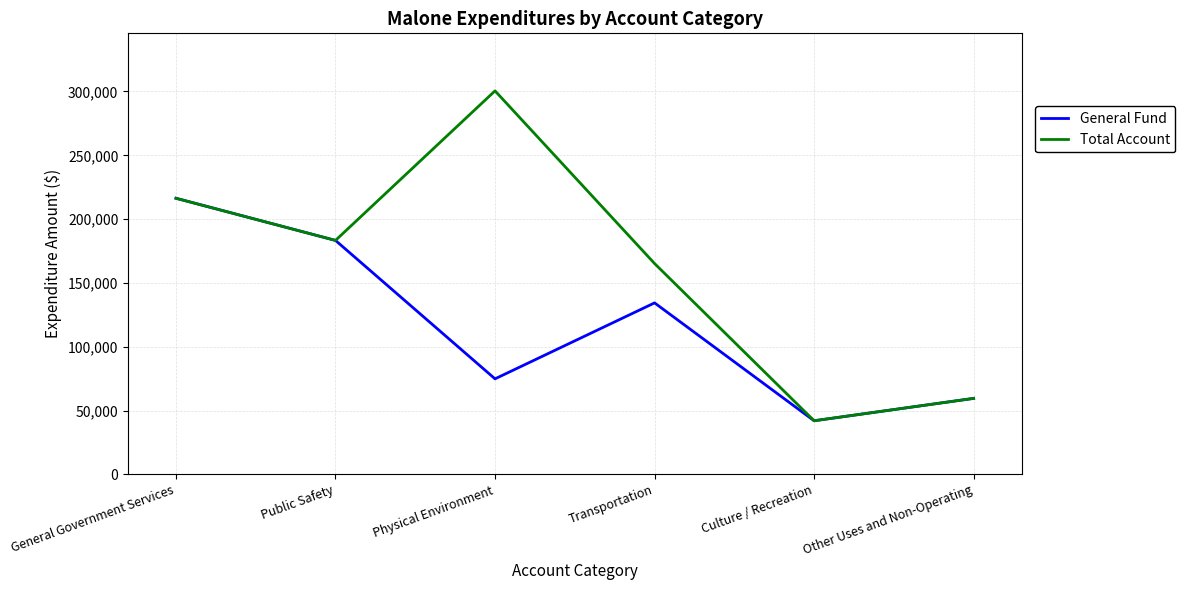

What position from the left is Culture / Recreation?

5